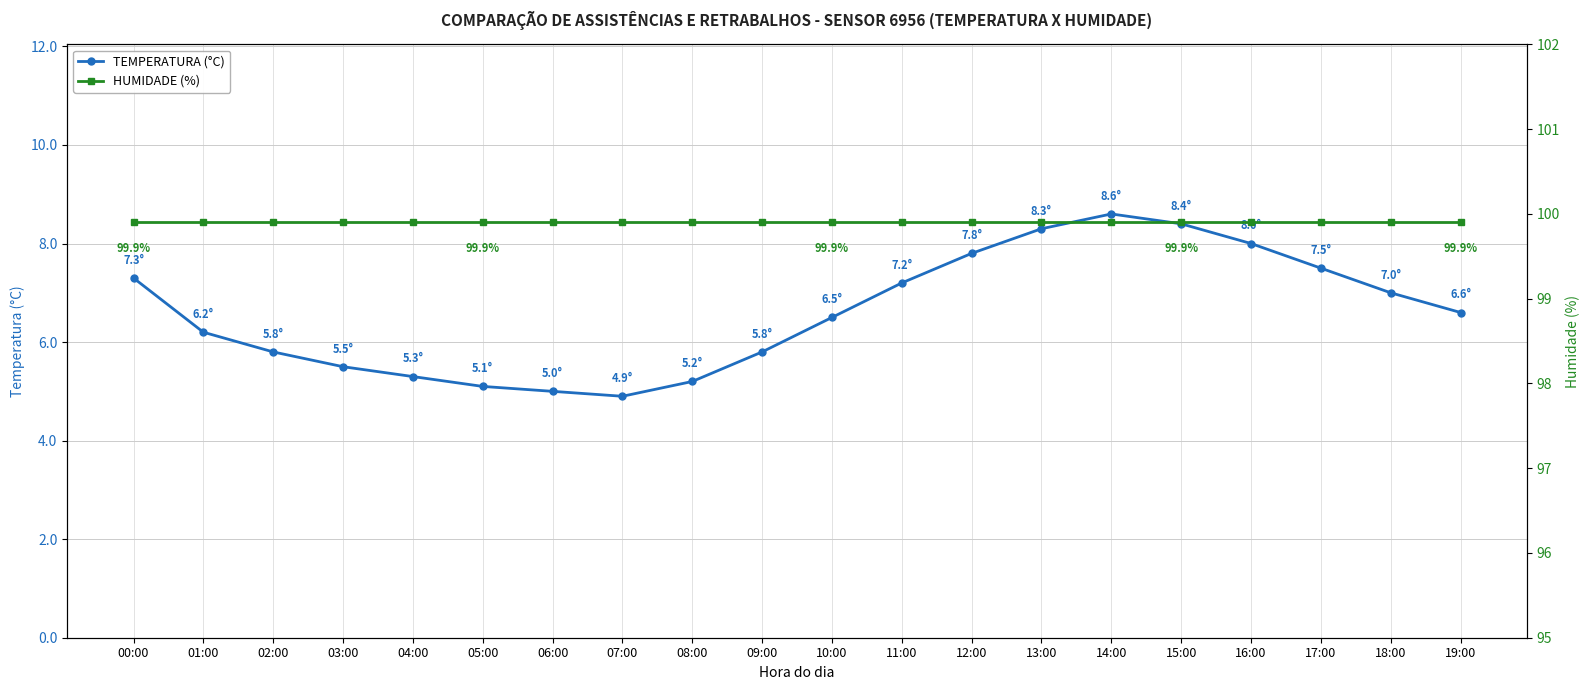

True or false: HUMIDADE (%) has more than 2 points higher than both neighbors.

False